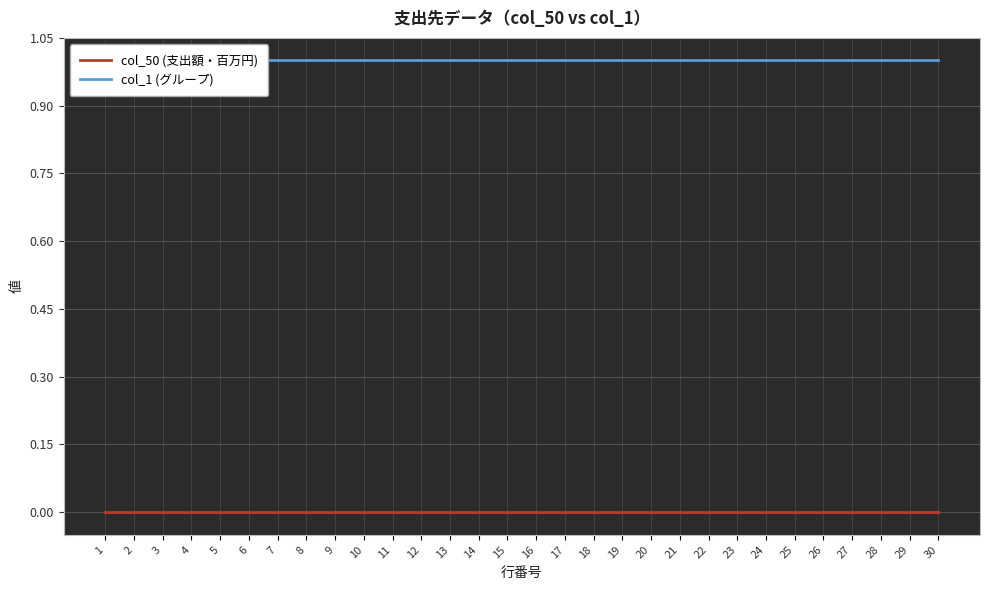

Reading right to left, transcribe all the data shown in this chart.

col_50 (支出額・百万円): 30=0	29=0	28=0	27=0	26=0	25=0	24=0	23=0	22=0	21=0	20=0	19=0	18=0	17=0	16=0	15=0	14=0	13=0	12=0	11=0	10=0	9=0	8=0	7=0	6=0	5=0	4=0	3=0	2=0	1=0
col_1 (グループ): 30=1	29=1	28=1	27=1	26=1	25=1	24=1	23=1	22=1	21=1	20=1	19=1	18=1	17=1	16=1	15=1	14=1	13=1	12=1	11=1	10=1	9=1	8=1	7=1	6=1	5=1	4=1	3=1	2=1	1=1